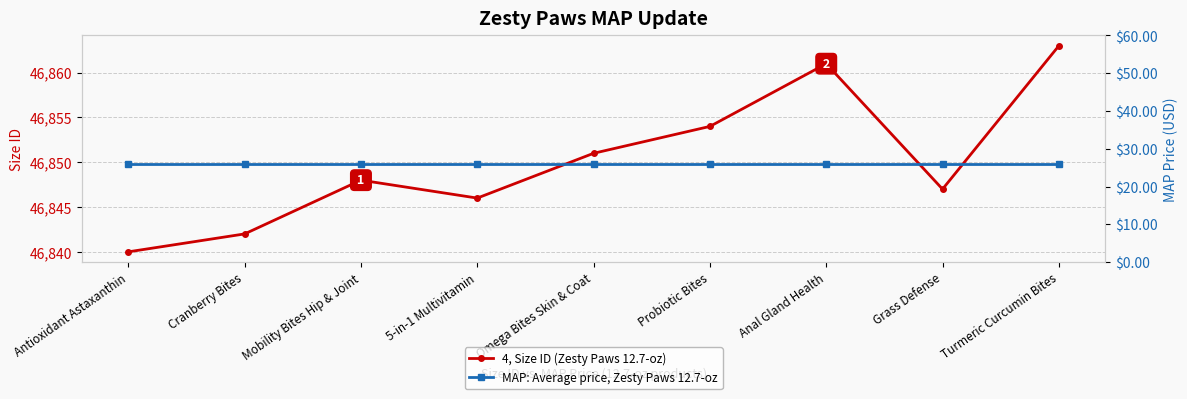

The MAP: Average price, Zesty Paws 12.7-oz series shows 36.0 at 5-in-1 Multivitamin. True or false?

False